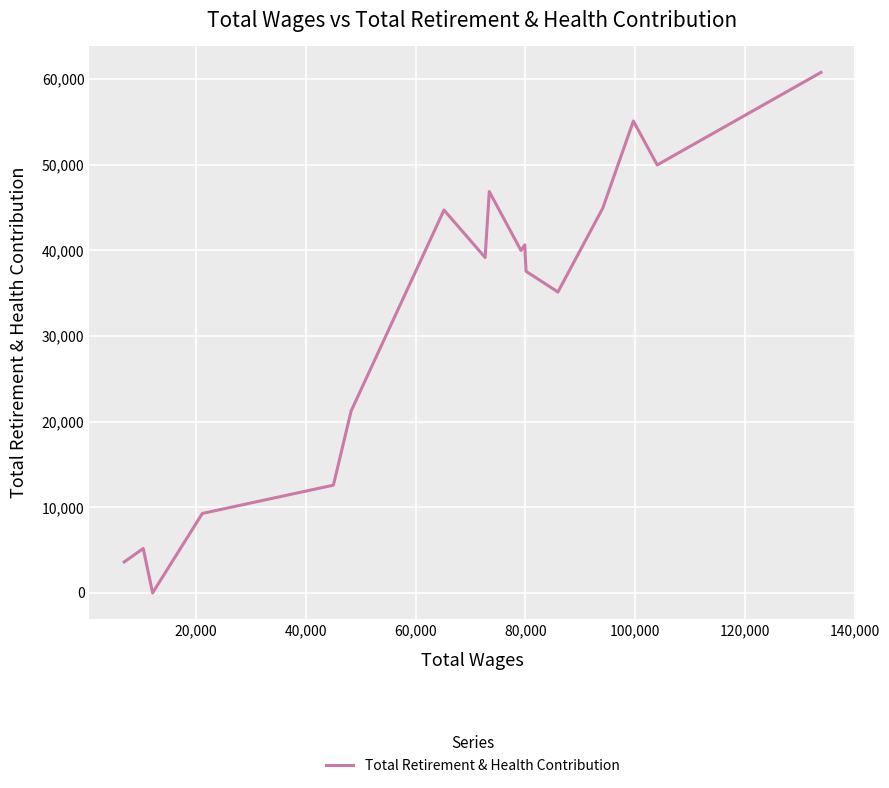

What is the difference between the maximum and minimum values?

60785